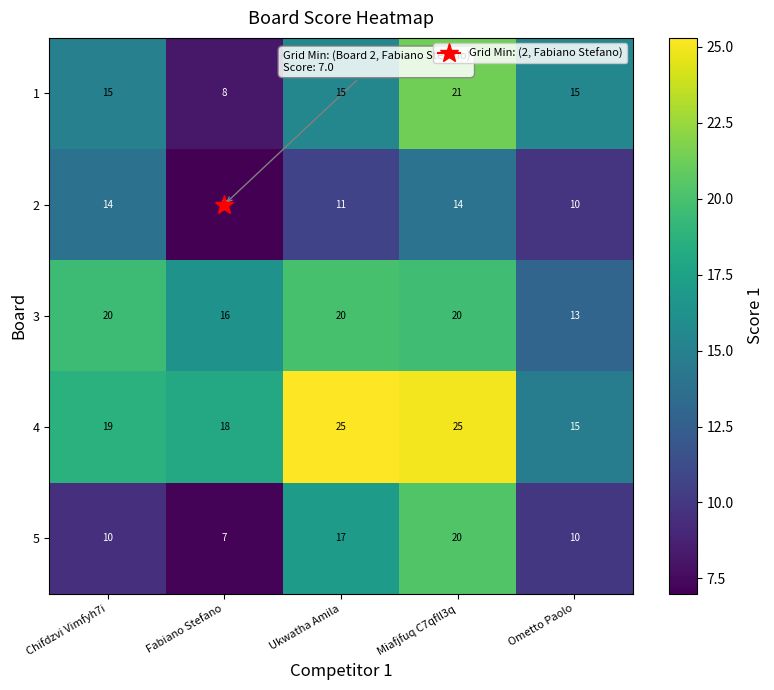

What is the greatest value displayed?

25